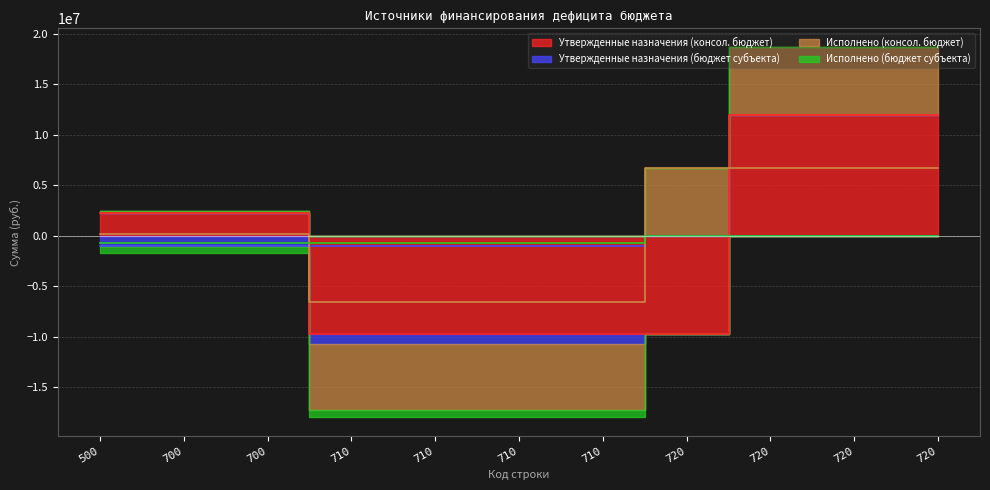

True or false: Утвержденные назначения (консол. бюджет) has a value of -2099915.4 at 710.

False